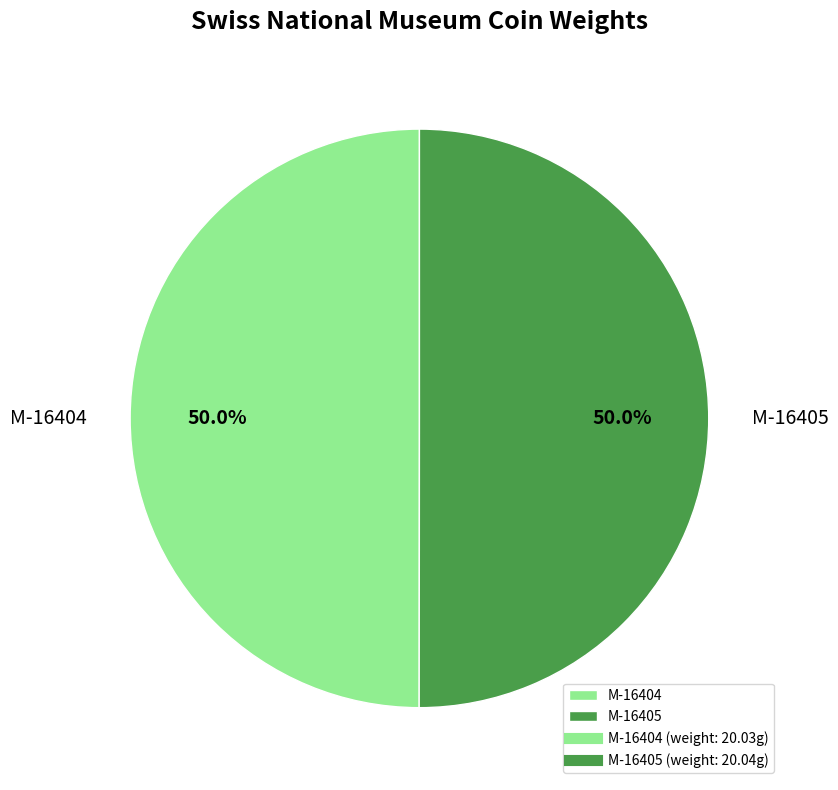

Is it true that M-16404 is 60% of the pie?

False